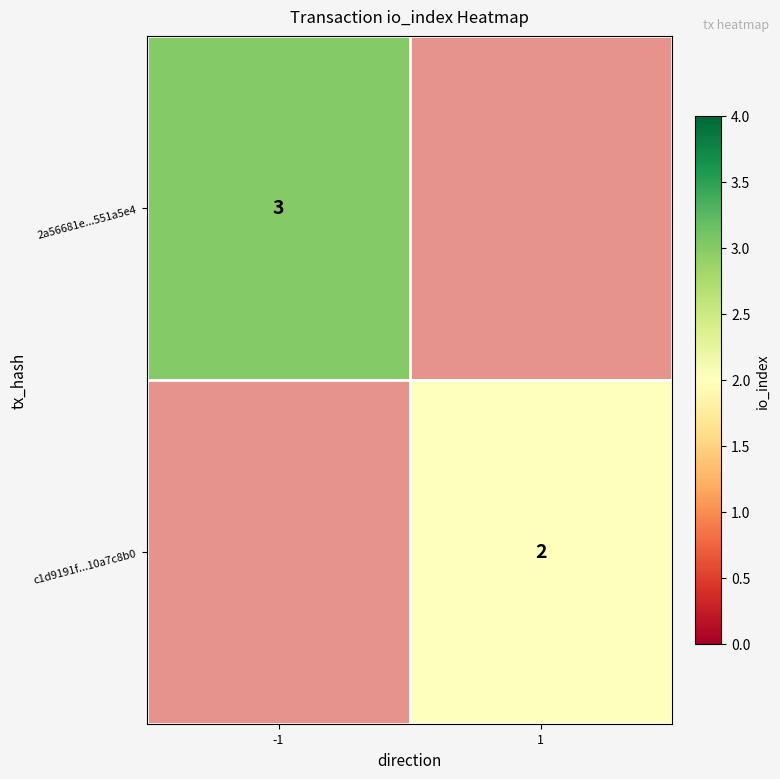

Rank the categories by c1d9191f...10a7c8b0 value from highest to lowest.

-1, 1